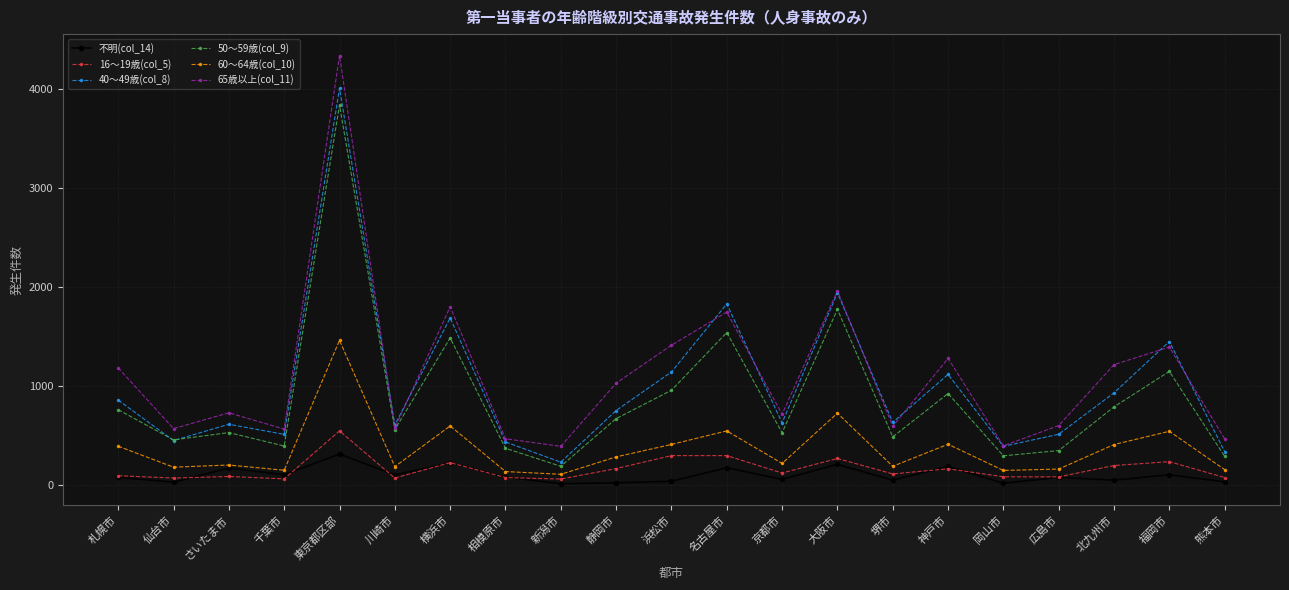

Which label corresponds to the largest value in the chart?

東京都区部